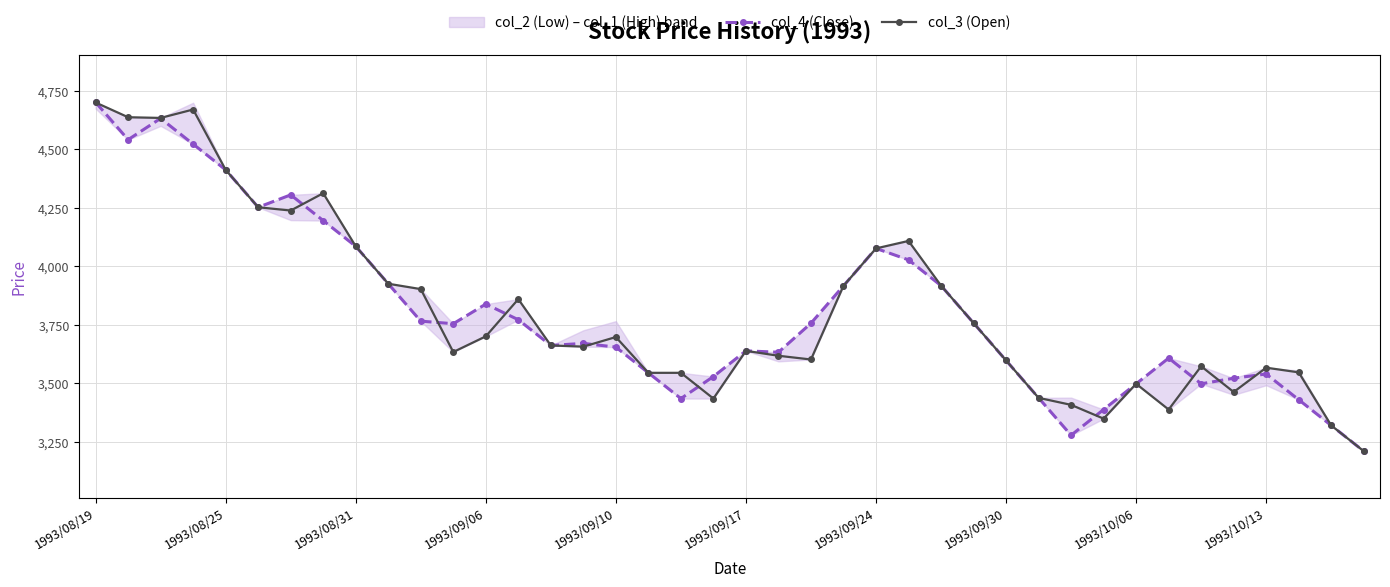

How many intersections are there between col_4 (Close) and col_3 (Open)?

10